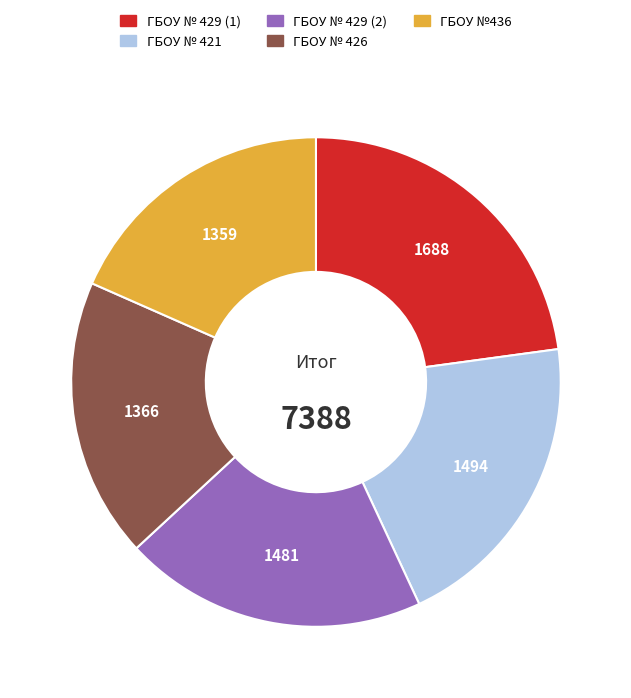

The ГБОУ № 429 (1) slice represents 23% of the pie. True or false?

True